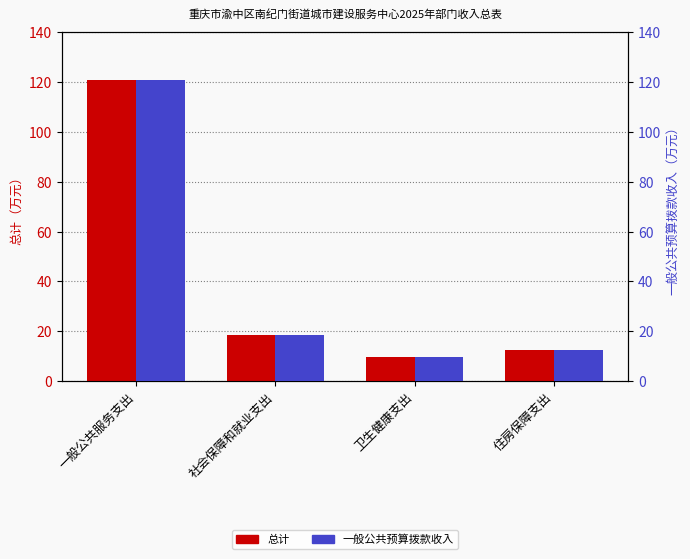

What is the average value of the 一般公共预算拨款收入 series?

40.4